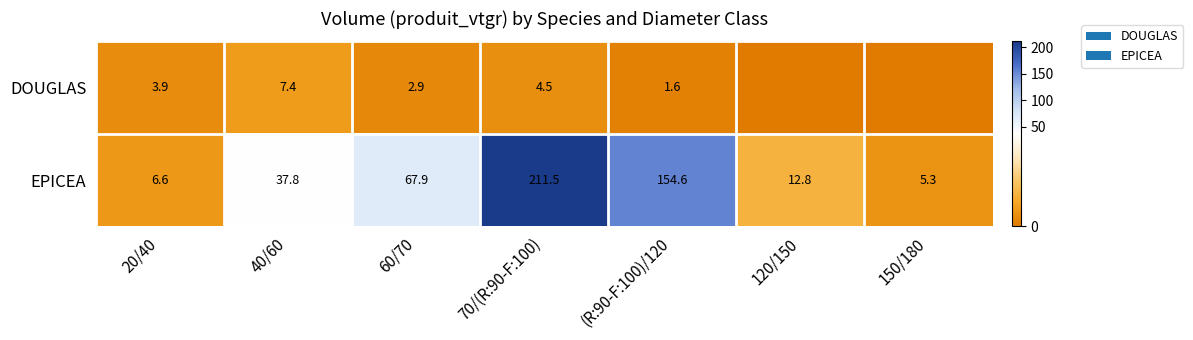

What is the difference between the second highest and minimum values in the EPICEA series?

149.3